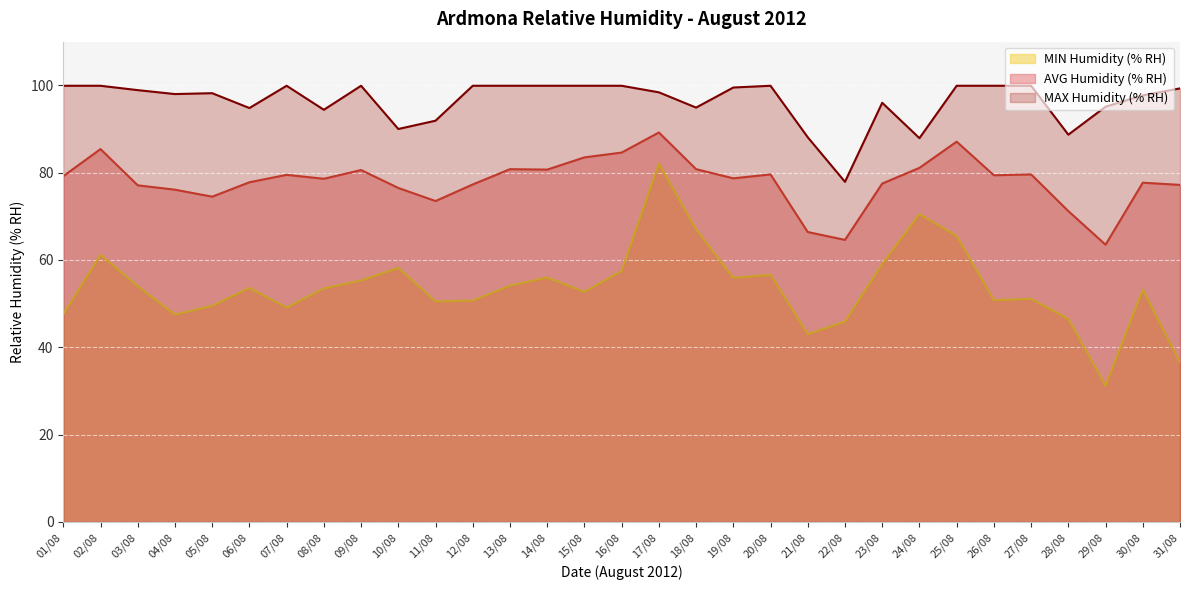

Where is MIN Humidity (% RH) nearest to the value 56?

14/08